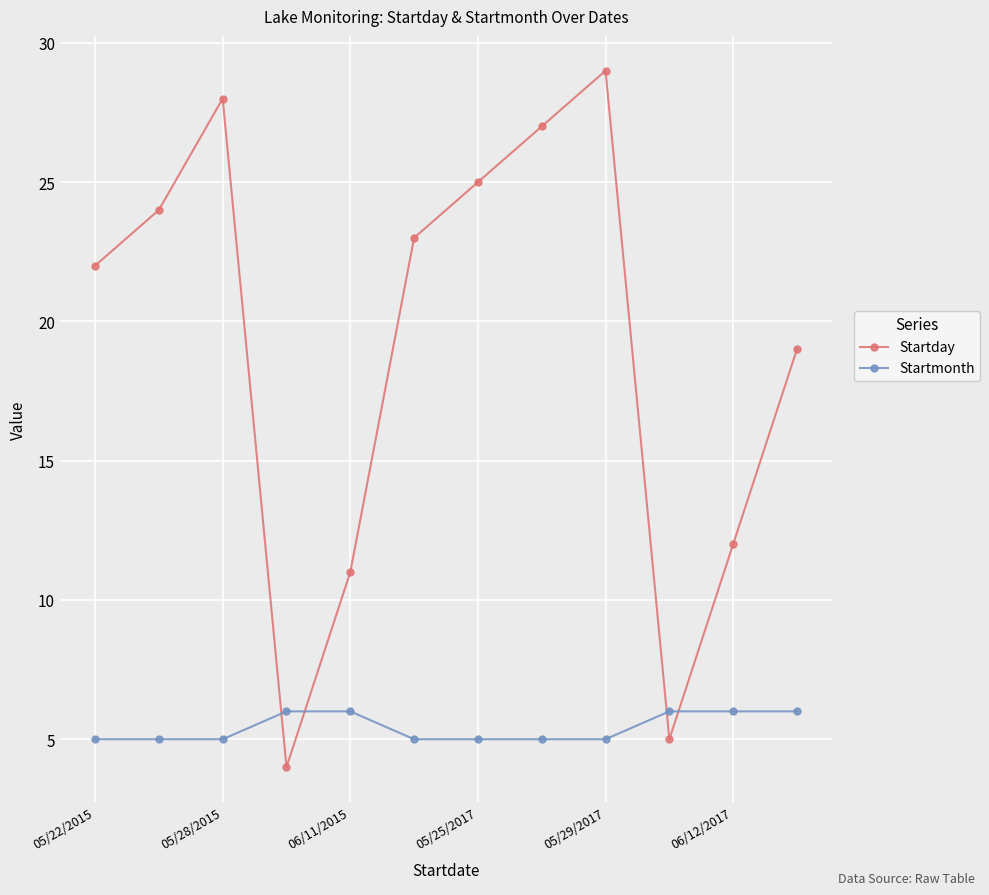

What is the lowest value of the Startday series?

4